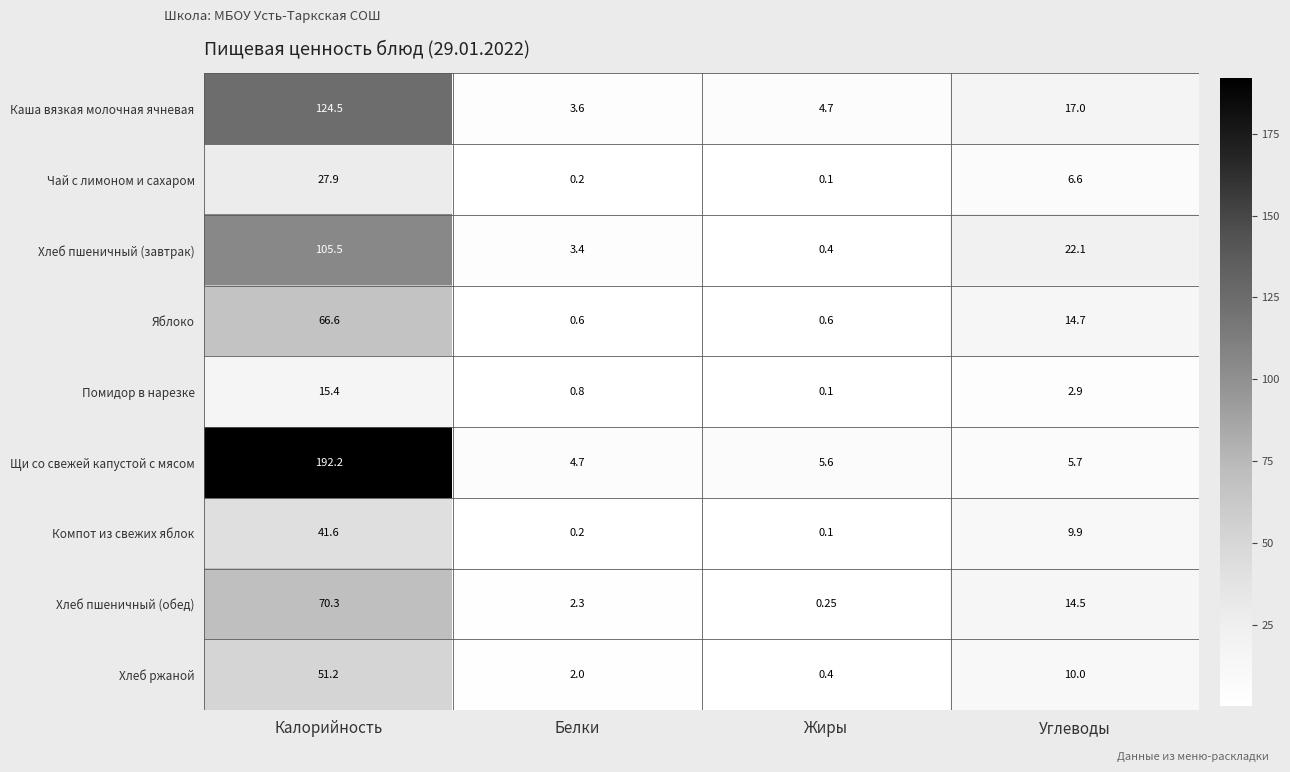

What is the difference between the highest and lowest values at Калорийность?

176.8